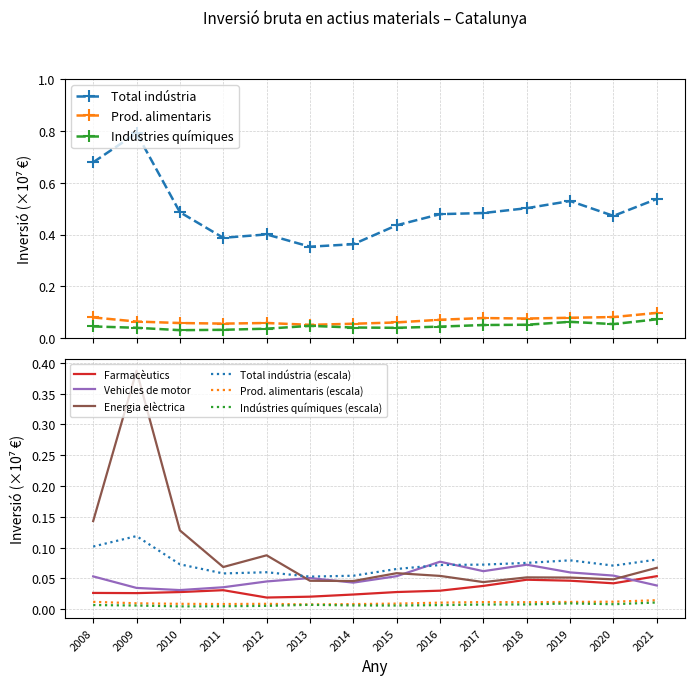

After their last crossing, which series has the higher values: Energia elèctrica or Vehicles de motor?

Energia elèctrica